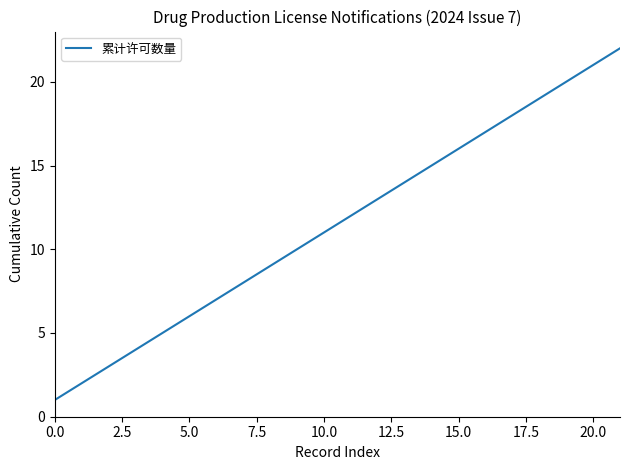

What is the maximum value shown in the chart?

22